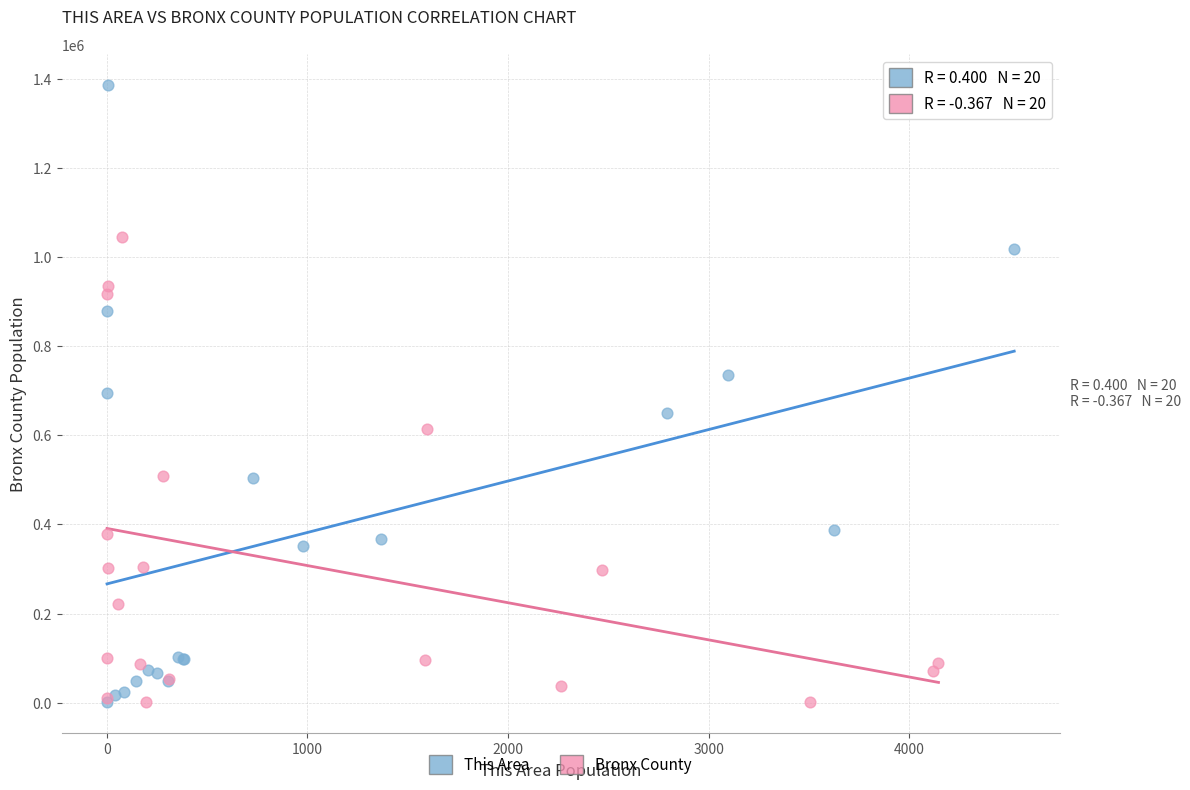

Which series reaches the maximum Y coordinate?

This Area